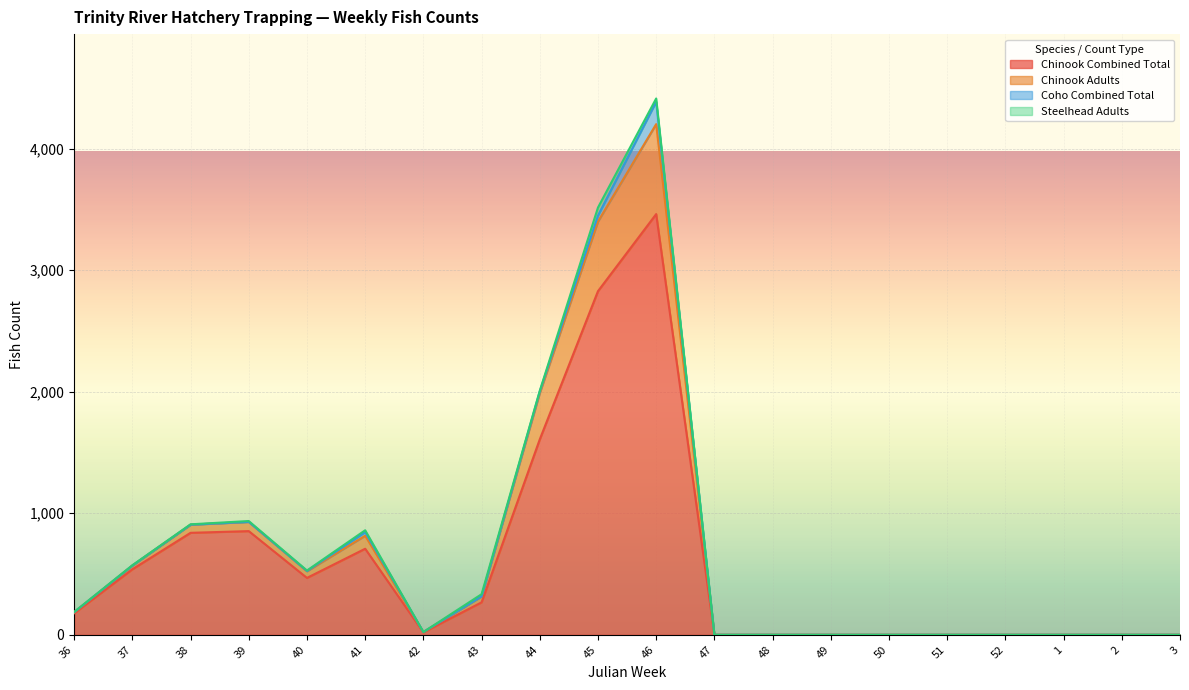

At which category is the sum across all series the highest?

46